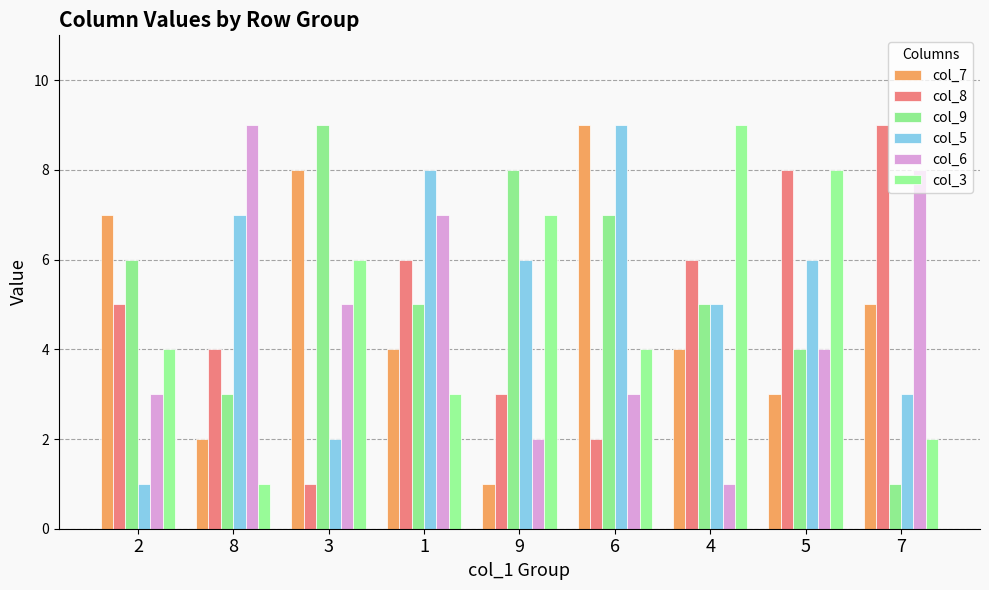

Rank the series at 4 from lowest to highest value.

col_6, col_7, col_9, col_5, col_8, col_3